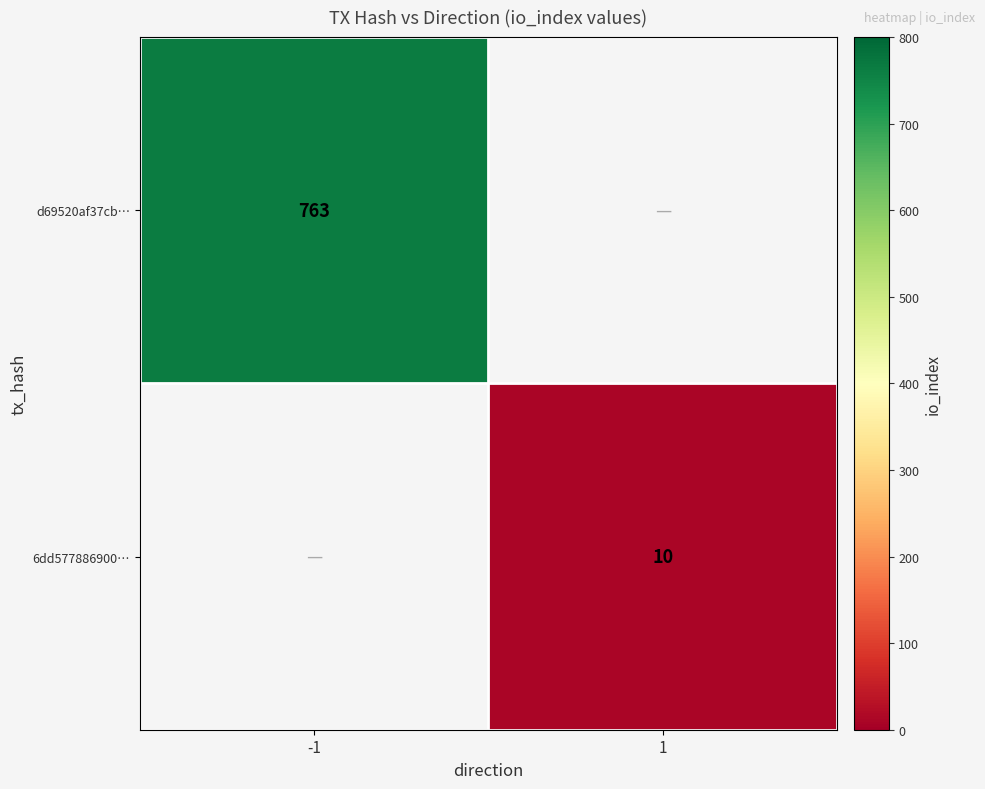

Which has a higher value, 1 or -1?

-1